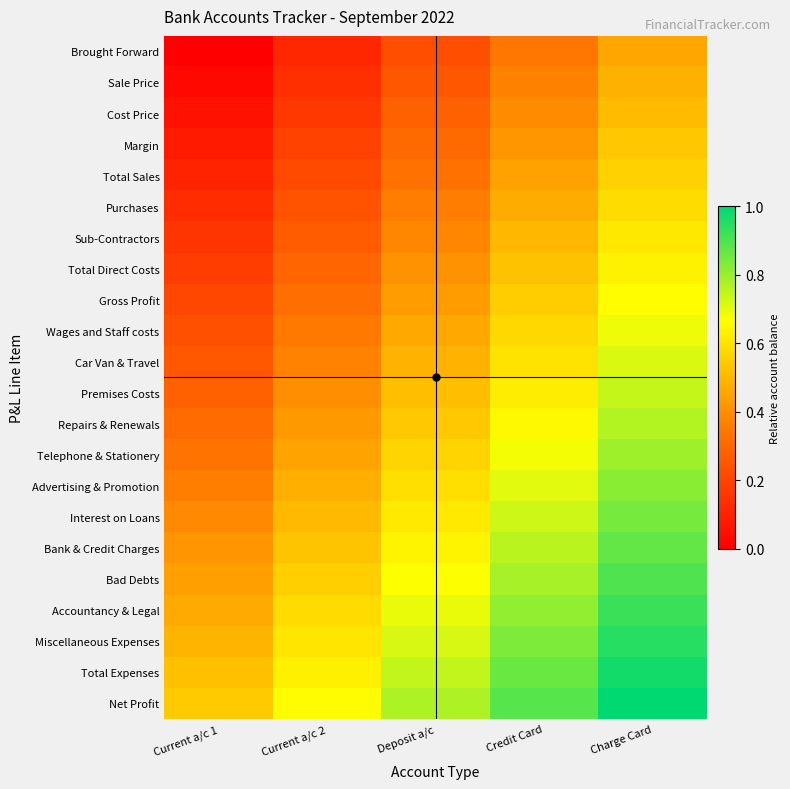

Reading left to right, transcribe all the data shown in this chart.

Brought Forward: Current a/c 1=0.0	Current a/c 2=0.1	Deposit a/c=0.2	Credit Card=0.3	Charge Card=0.5
Sale Price: Current a/c 1=0.0	Current a/c 2=0.1	Deposit a/c=0.3	Credit Card=0.4	Charge Card=0.5
Cost Price: Current a/c 1=0.1	Current a/c 2=0.2	Deposit a/c=0.3	Credit Card=0.4	Charge Card=0.5
Margin: Current a/c 1=0.1	Current a/c 2=0.2	Deposit a/c=0.3	Credit Card=0.4	Charge Card=0.5
Total Sales: Current a/c 1=0.1	Current a/c 2=0.2	Deposit a/c=0.3	Credit Card=0.4	Charge Card=0.6
Purchases: Current a/c 1=0.1	Current a/c 2=0.2	Deposit a/c=0.4	Credit Card=0.5	Charge Card=0.6
Sub-Contractors: Current a/c 1=0.2	Current a/c 2=0.3	Deposit a/c=0.4	Credit Card=0.5	Charge Card=0.6
Total Direct Costs: Current a/c 1=0.2	Current a/c 2=0.3	Deposit a/c=0.4	Credit Card=0.5	Charge Card=0.6
Gross Profit: Current a/c 1=0.2	Current a/c 2=0.3	Deposit a/c=0.4	Credit Card=0.5	Charge Card=0.7
Wages and Staff costs: Current a/c 1=0.2	Current a/c 2=0.3	Deposit a/c=0.5	Credit Card=0.6	Charge Card=0.7
Car Van & Travel: Current a/c 1=0.3	Current a/c 2=0.4	Deposit a/c=0.5	Credit Card=0.6	Charge Card=0.7
Premises Costs: Current a/c 1=0.3	Current a/c 2=0.4	Deposit a/c=0.5	Credit Card=0.6	Charge Card=0.7
Repairs & Renewals: Current a/c 1=0.3	Current a/c 2=0.4	Deposit a/c=0.5	Credit Card=0.7	Charge Card=0.8
Telephone & Stationery: Current a/c 1=0.3	Current a/c 2=0.5	Deposit a/c=0.6	Credit Card=0.7	Charge Card=0.8
Advertising & Promotion: Current a/c 1=0.4	Current a/c 2=0.5	Deposit a/c=0.6	Credit Card=0.7	Charge Card=0.8
Interest on Loans: Current a/c 1=0.4	Current a/c 2=0.5	Deposit a/c=0.6	Credit Card=0.7	Charge Card=0.8
Bank & Credit Charges: Current a/c 1=0.4	Current a/c 2=0.5	Deposit a/c=0.6	Credit Card=0.8	Charge Card=0.9
Bad Debts: Current a/c 1=0.4	Current a/c 2=0.6	Deposit a/c=0.7	Credit Card=0.8	Charge Card=0.9
Accountancy & Legal: Current a/c 1=0.5	Current a/c 2=0.6	Deposit a/c=0.7	Credit Card=0.8	Charge Card=0.9
Miscellaneous Expenses: Current a/c 1=0.5	Current a/c 2=0.6	Deposit a/c=0.7	Credit Card=0.8	Charge Card=0.9
Total Expenses: Current a/c 1=0.5	Current a/c 2=0.6	Deposit a/c=0.7	Credit Card=0.9	Charge Card=1.0
Net Profit: Current a/c 1=0.5	Current a/c 2=0.7	Deposit a/c=0.8	Credit Card=0.9	Charge Card=1.0